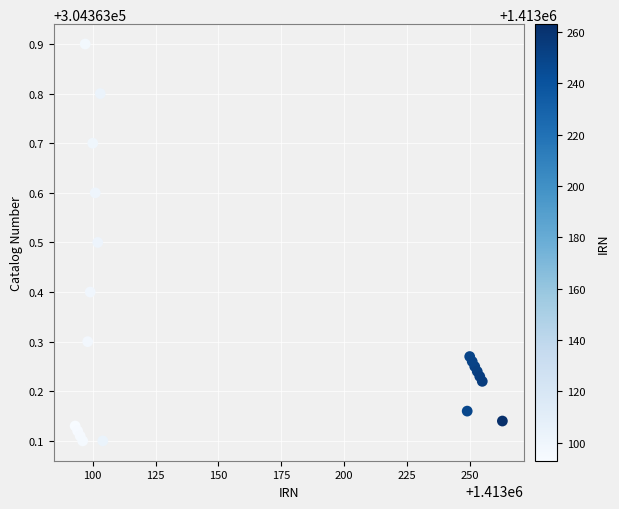

What is the range of X values (max minus min)?

170.0